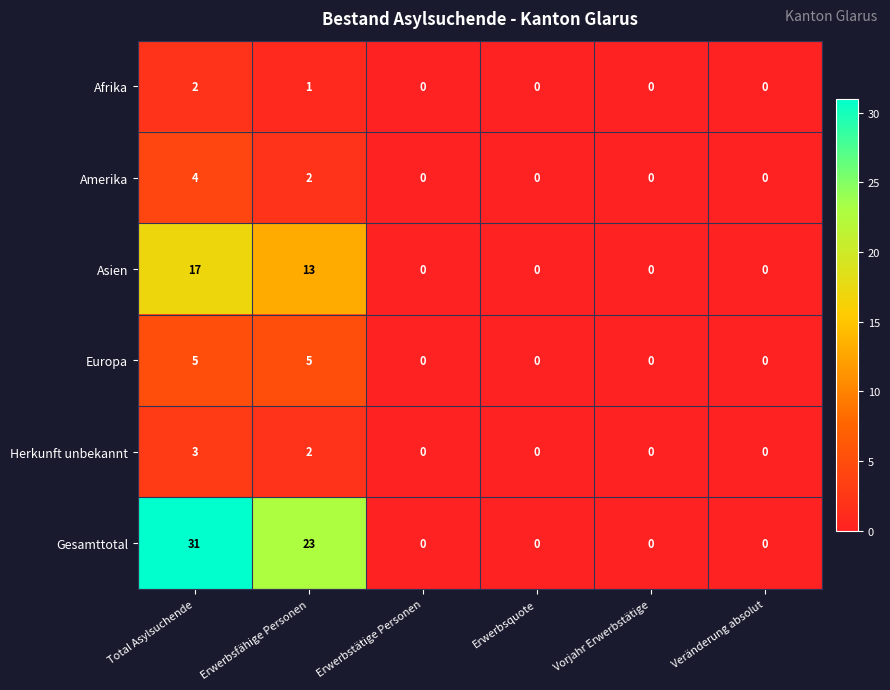

Which series has the widest spread of values?

Gesamttotal